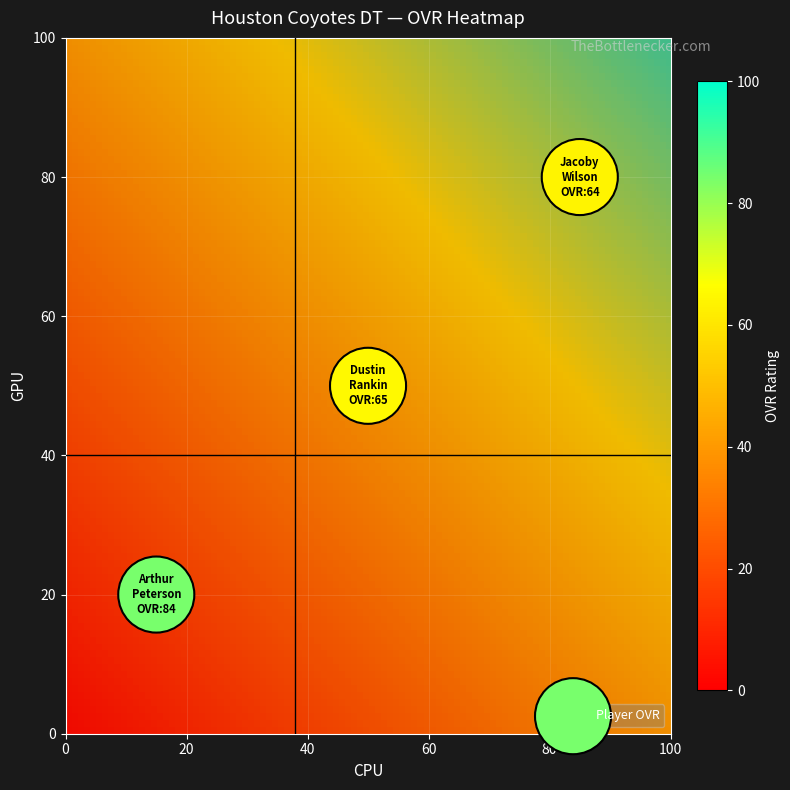

What is the average Y value?

50